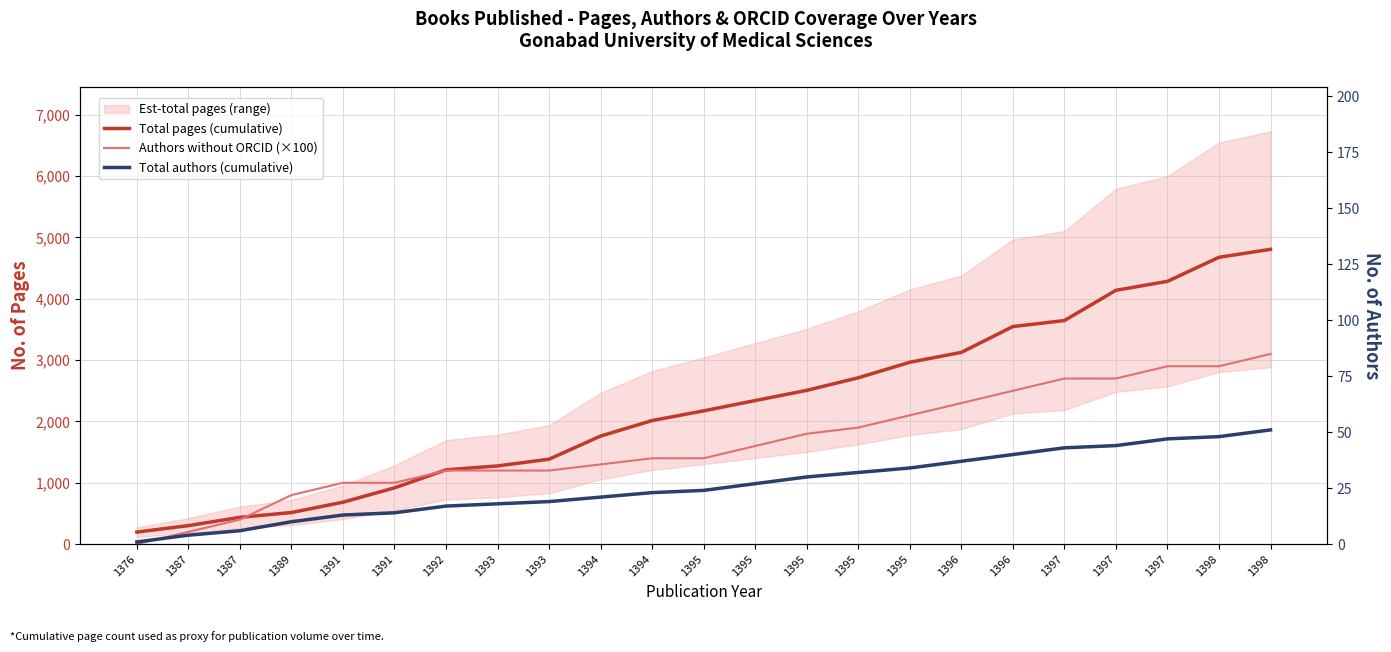

Where is Total authors (cumulative) nearest to the value 26?

1395